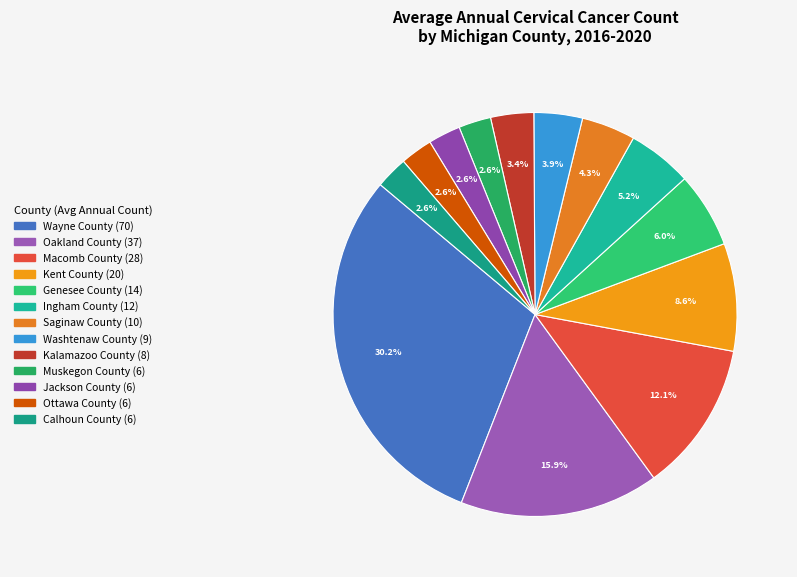

What is the smallest slice in the pie chart?

Muskegon County